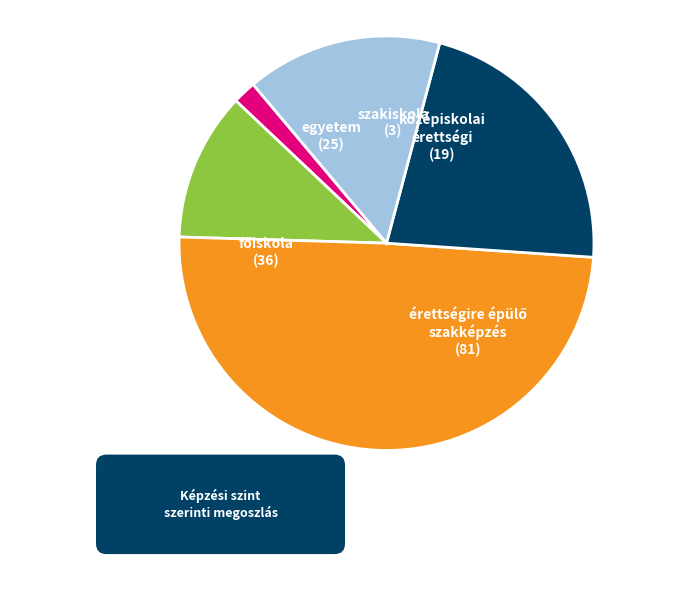

How many slices are in this pie chart?

5